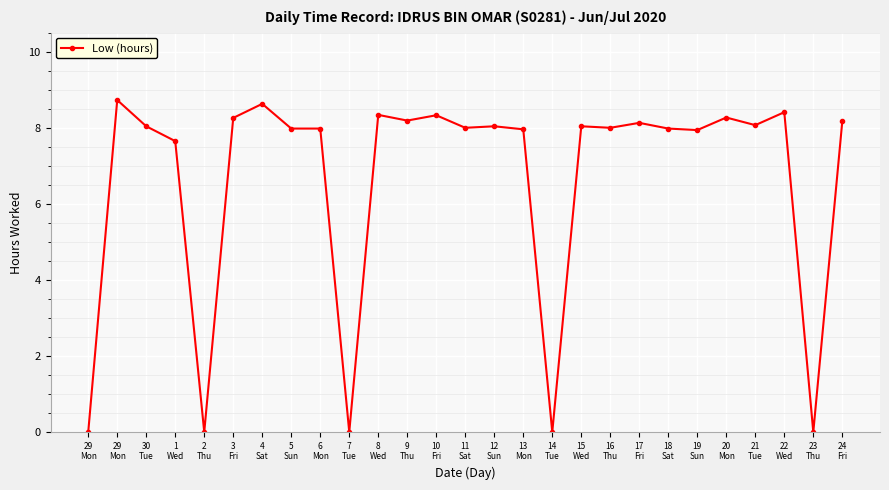

How many lines are shown in the chart?

1